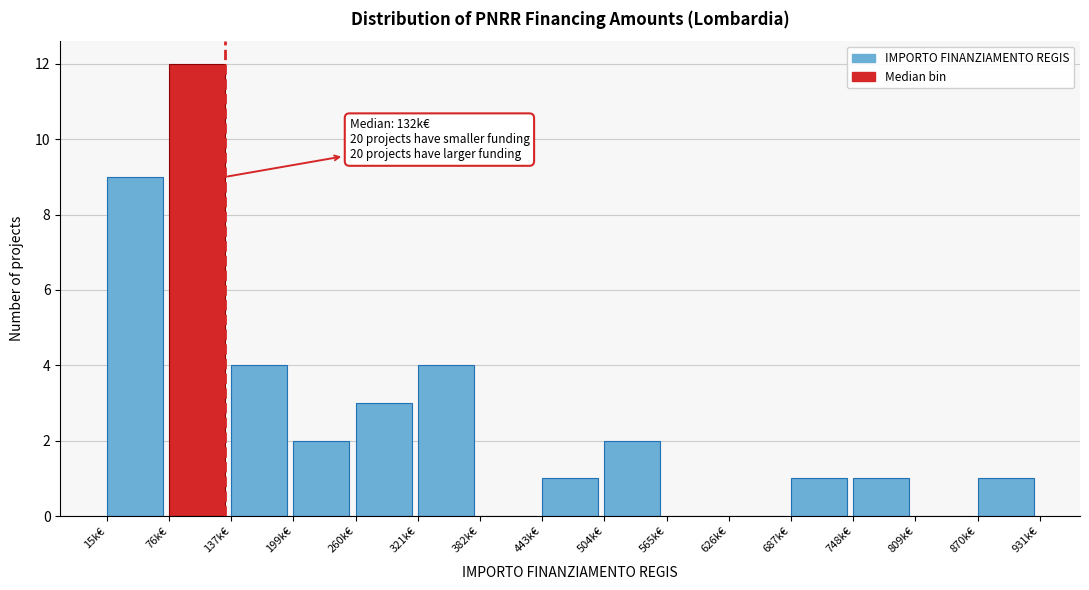

Reading right to left, what are all the values shown in this chart?

870k€=1	809k€=0	748k€=1	687k€=1	626k€=0	565k€=0	504k€=2	443k€=1	382k€=0	321k€=4	260k€=3	199k€=2	137k€=4	76k€=12	15k€=9